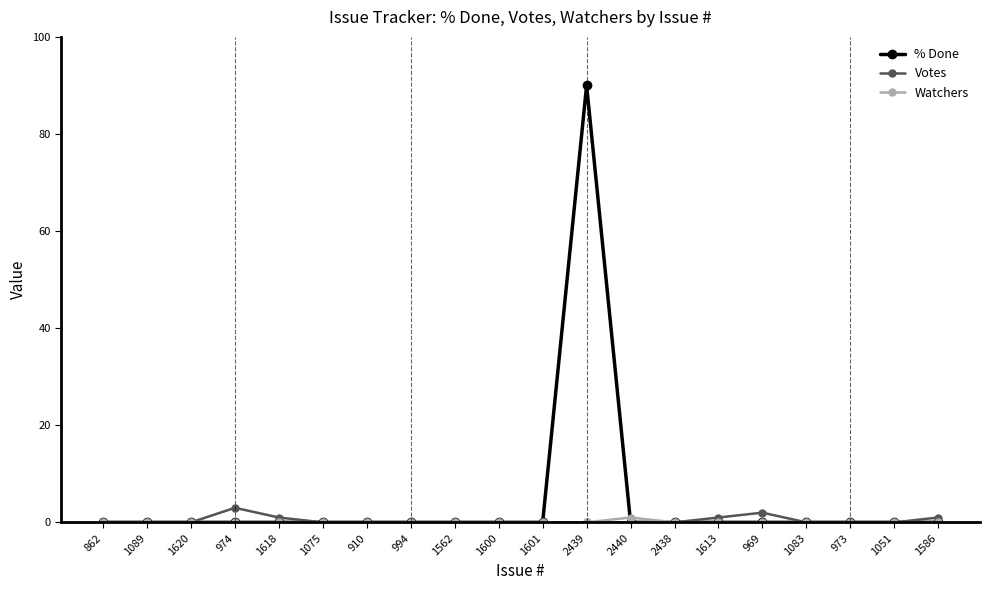

Which series has the largest total across all categories?

% Done